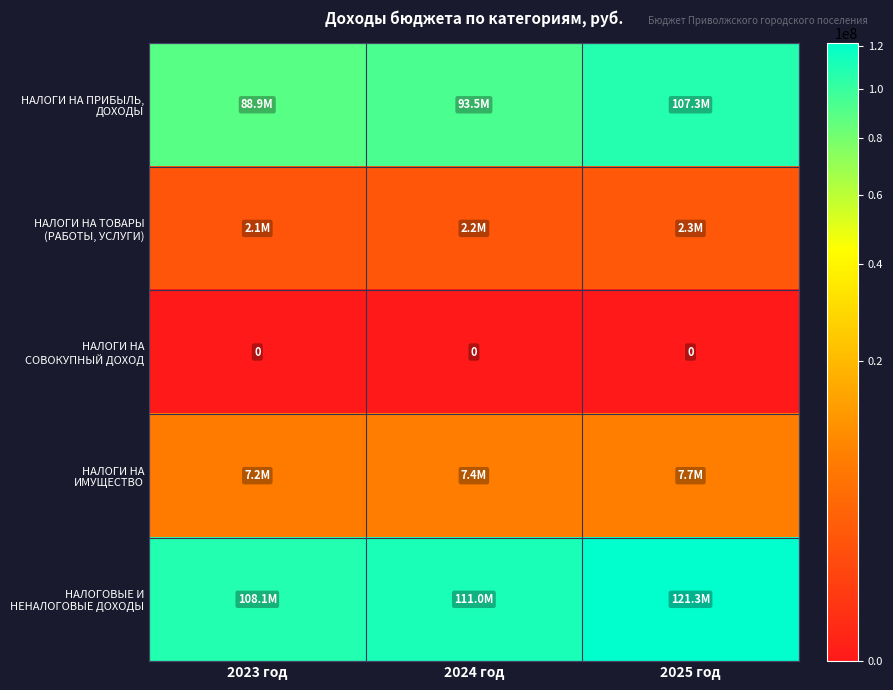

Between 2023 год and 2024 год, which is larger?

2024 год